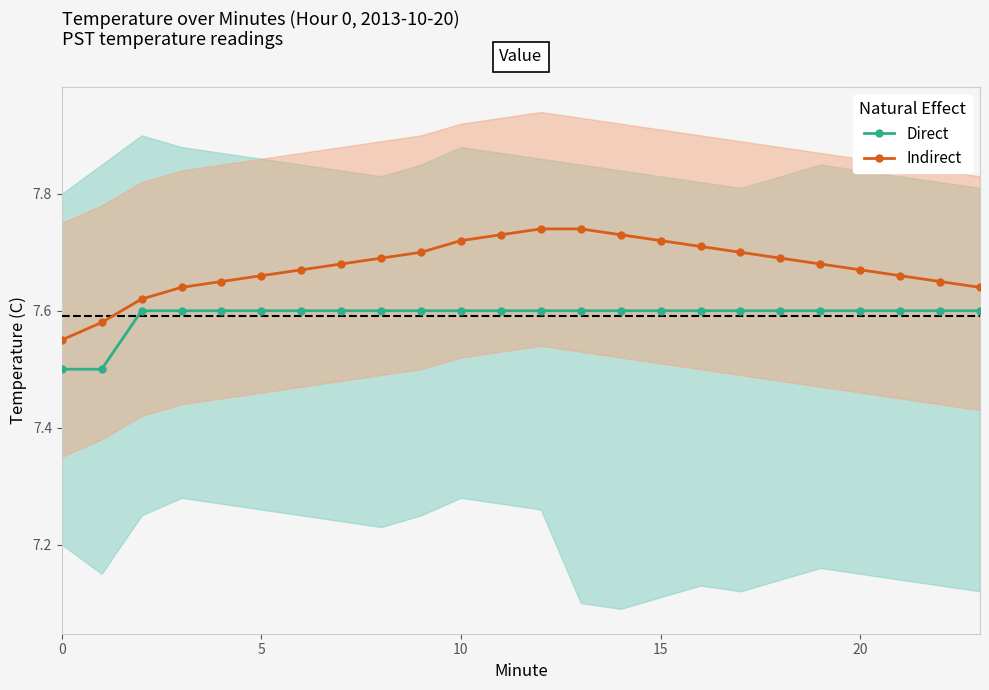

Reading left to right, list all the values displayed in this chart.

Direct: 7.5	7.5	7.6	7.6	7.6	7.6	7.6	7.6	7.6	7.6	7.6	7.6	7.6	7.6	7.6	7.6	7.6	7.6	7.6	7.6	7.6	7.6	7.6	7.6
Indirect: 7.5	7.6	7.6	7.6	7.7	7.7	7.7	7.7	7.7	7.7	7.7	7.7	7.7	7.7	7.7	7.7	7.7	7.7	7.7	7.7	7.7	7.7	7.7	7.6